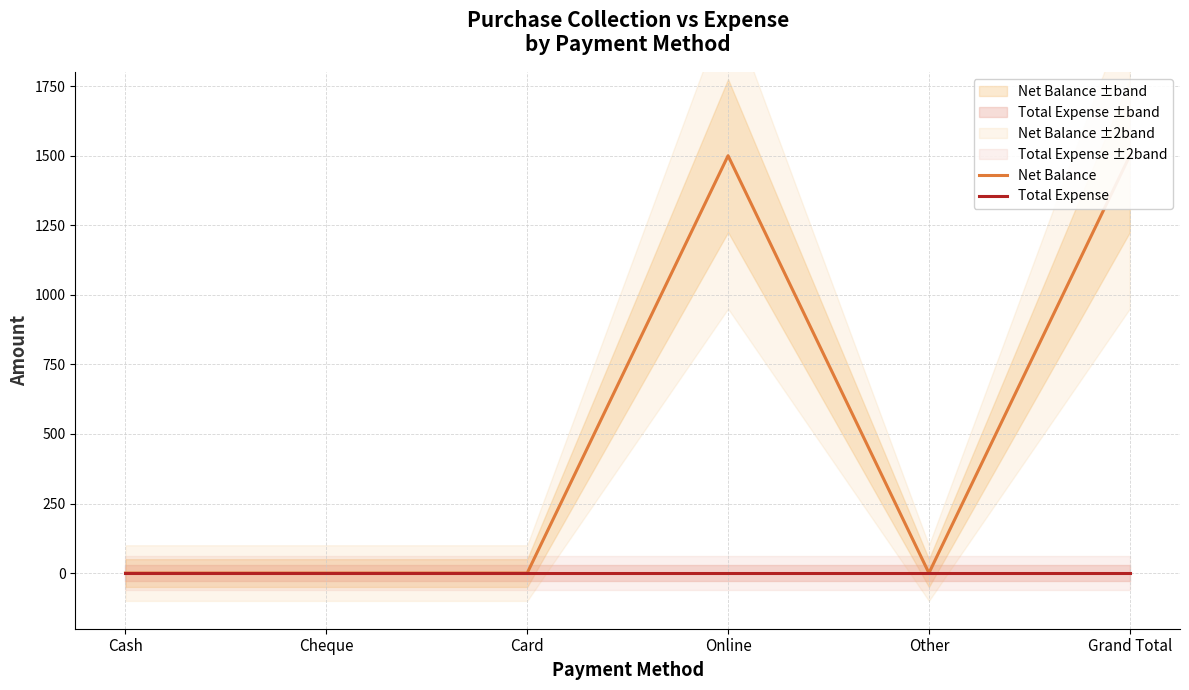

At which label does Net Balance reach its minimum?

Cash